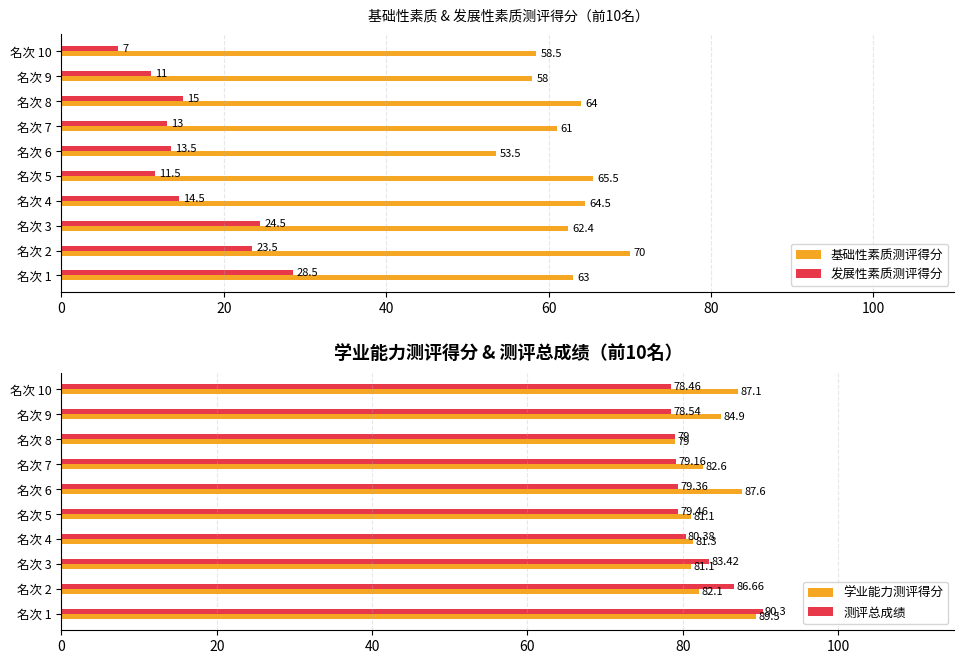

How many groups of bars are there?

10